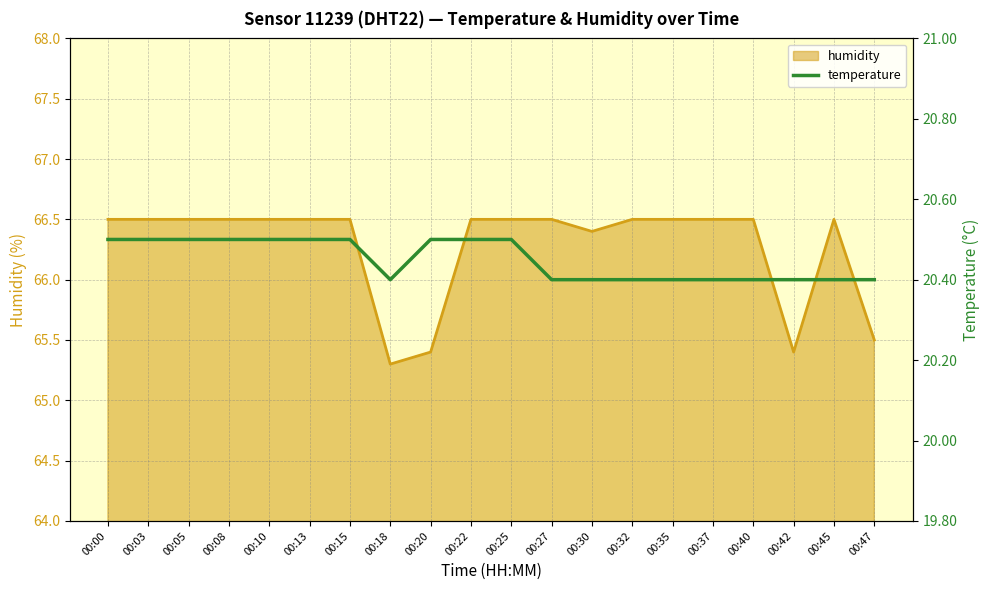

At which label does humidity first exceed 66?

00:00